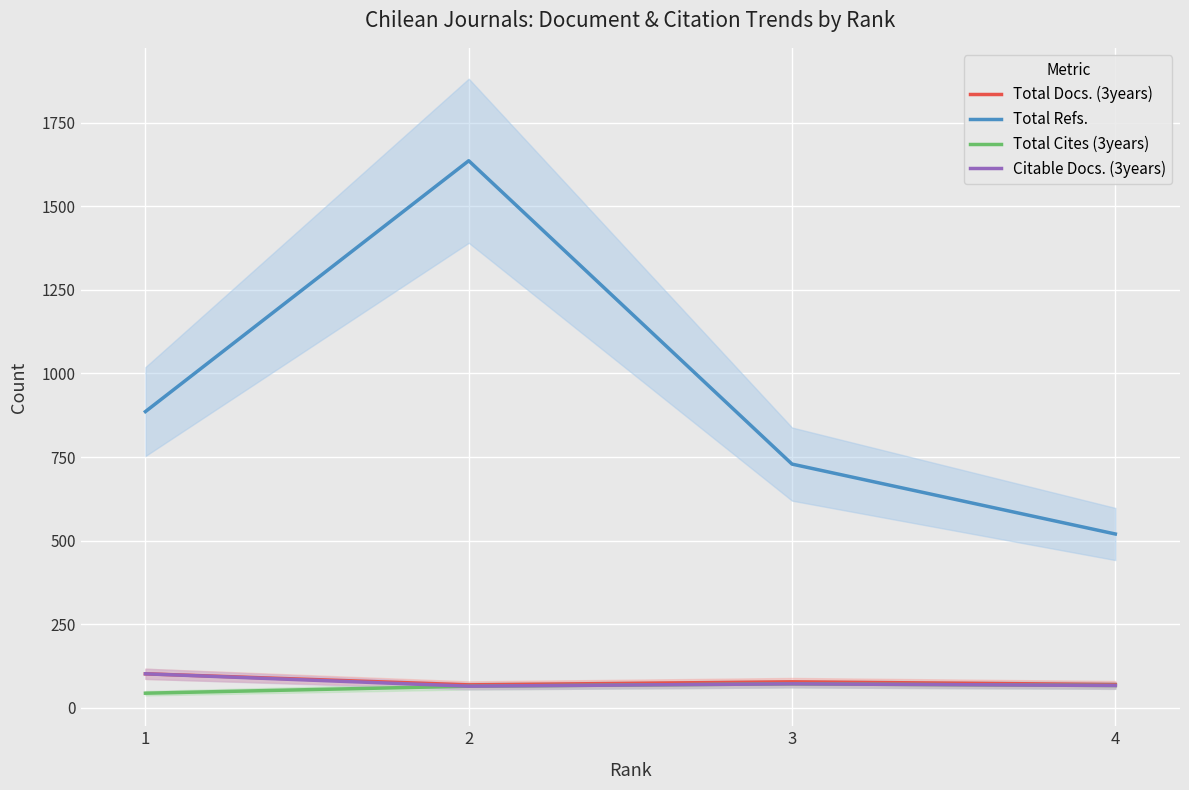

True or false: Total Cites (3years) and Total Refs. cross at least once.

False